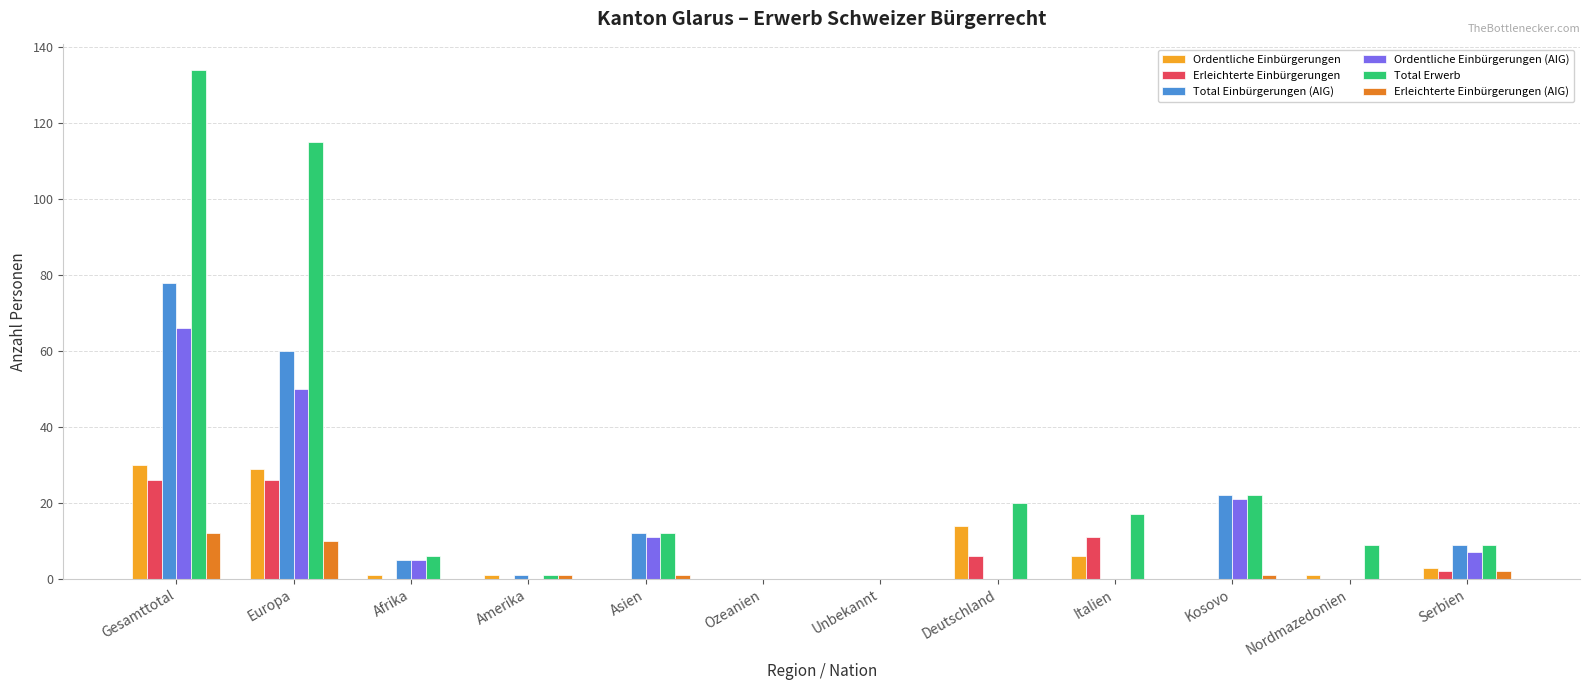

Reading left to right, what are all the values shown in this chart?

Ordentliche Einbürgerungen: Gesamttotal=30	Europa=29	Afrika=1	Amerika=1	Asien=0	Ozeanien=0	Unbekannt=0	Deutschland=14	Italien=6	Kosovo=0	Nordmazedonien=1	Serbien=3
Erleichterte Einbürgerungen: Gesamttotal=26	Europa=26	Afrika=0	Amerika=0	Asien=0	Ozeanien=0	Unbekannt=0	Deutschland=6	Italien=11	Kosovo=0	Nordmazedonien=0	Serbien=2
Total Einbürgerungen (AIG): Gesamttotal=78	Europa=60	Afrika=5	Amerika=1	Asien=12	Ozeanien=0	Unbekannt=0	Deutschland=0	Italien=0	Kosovo=22	Nordmazedonien=0	Serbien=9
Ordentliche Einbürgerungen (AIG): Gesamttotal=66	Europa=50	Afrika=5	Amerika=0	Asien=11	Ozeanien=0	Unbekannt=0	Deutschland=0	Italien=0	Kosovo=21	Nordmazedonien=0	Serbien=7
Total Erwerb: Gesamttotal=134	Europa=115	Afrika=6	Amerika=1	Asien=12	Ozeanien=0	Unbekannt=0	Deutschland=20	Italien=17	Kosovo=22	Nordmazedonien=9	Serbien=9
Erleichterte Einbürgerungen (AIG): Gesamttotal=12	Europa=10	Afrika=0	Amerika=1	Asien=1	Ozeanien=0	Unbekannt=0	Deutschland=0	Italien=0	Kosovo=1	Nordmazedonien=0	Serbien=2